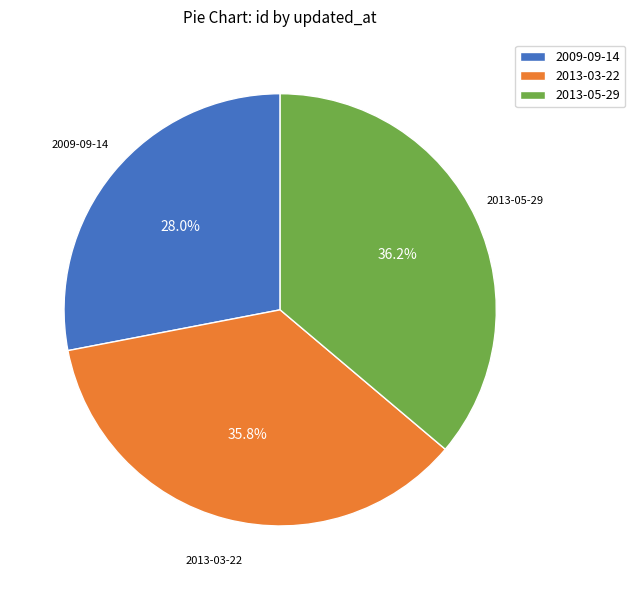

Is it true that 2013-03-22 is 43% of the pie?

False